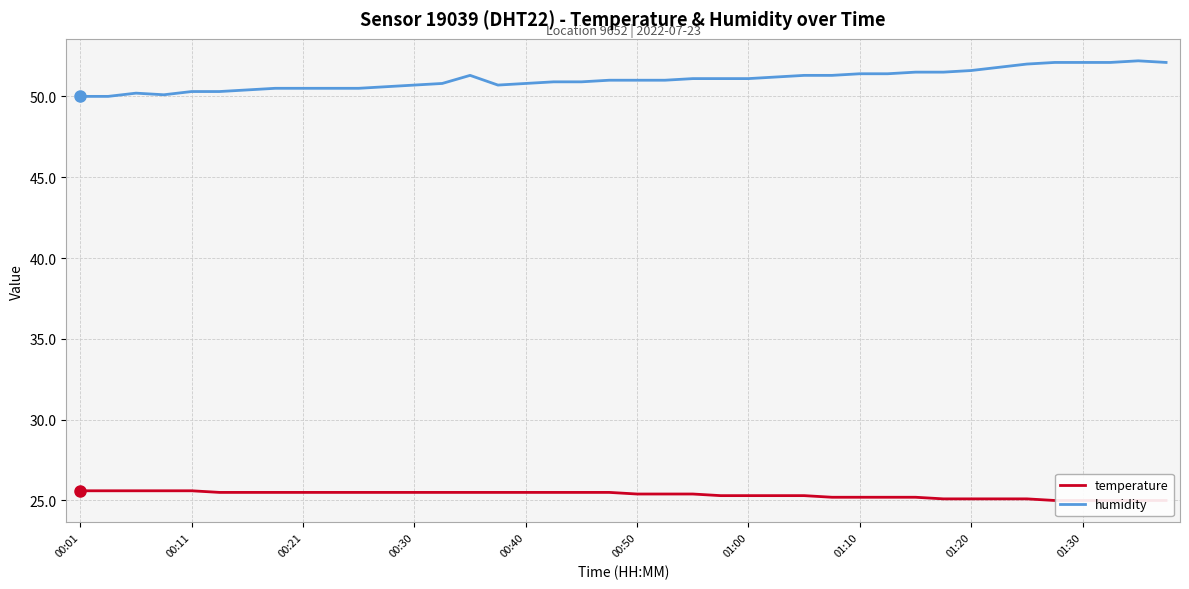

True or false: humidity and temperature cross at least once.

False